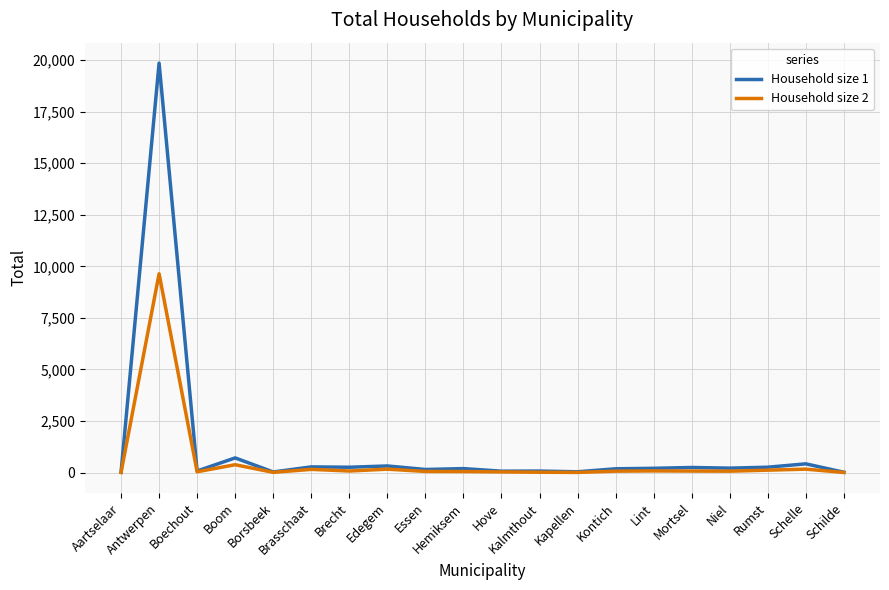

What is the difference between the highest and lowest values at Lint?

126